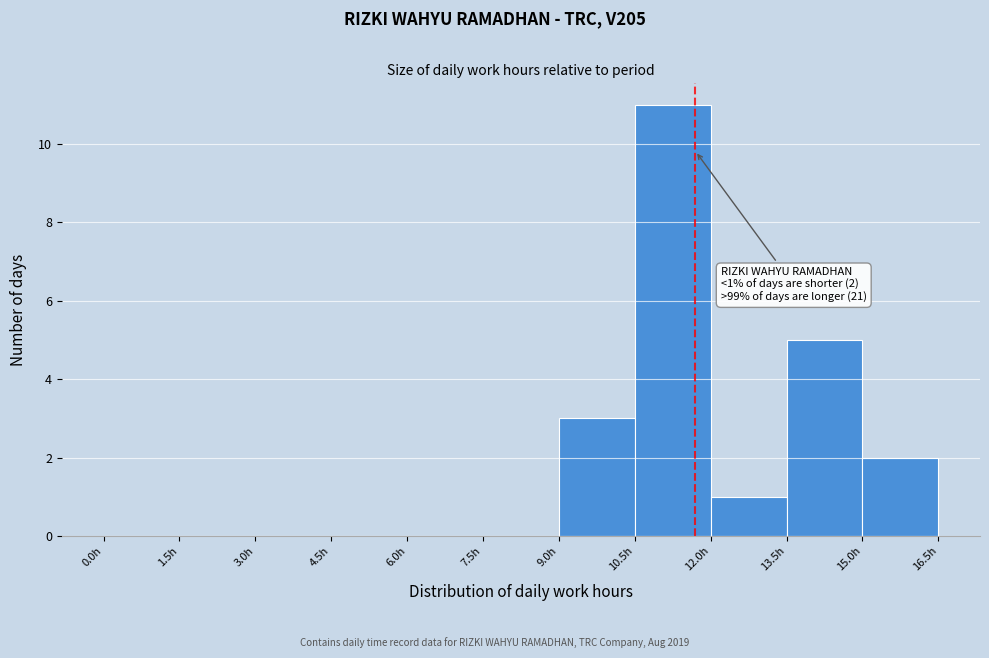

Over which range of the x-axis is the bar tallest?

10.5 to 12.0